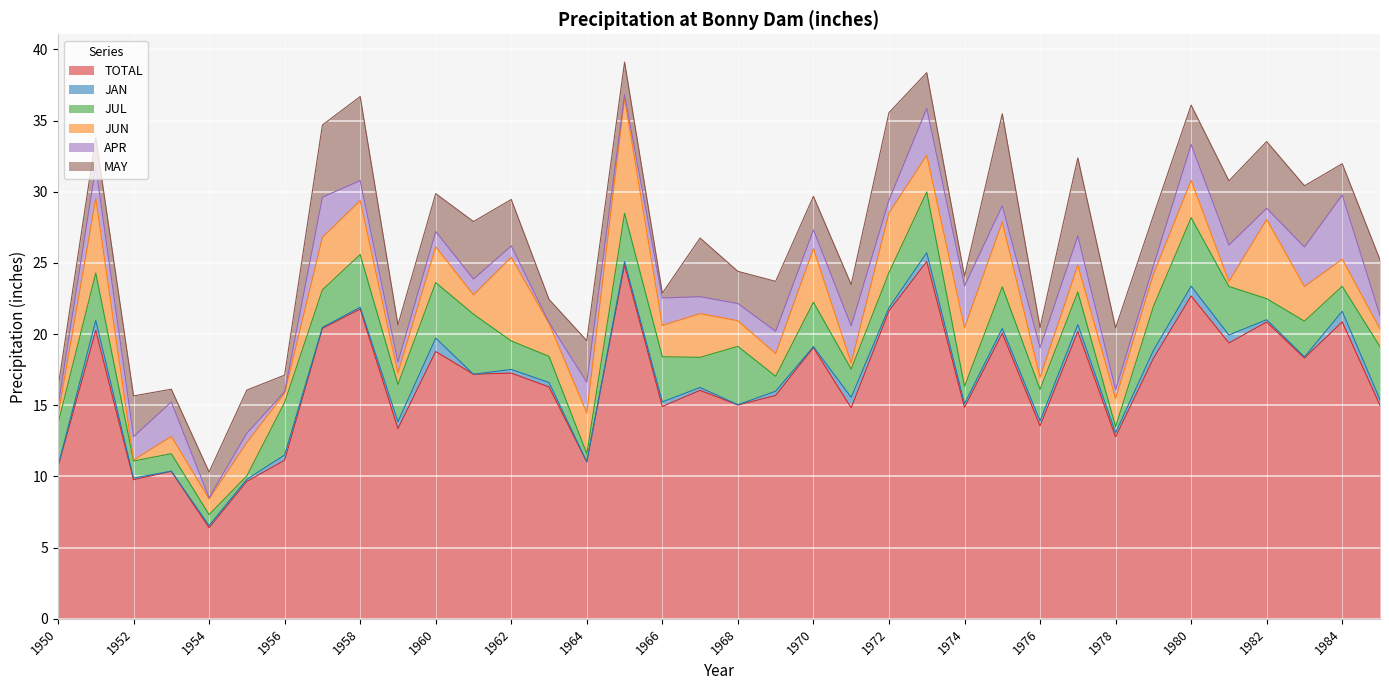

What is the difference between the JUN values at 1955 and 1956?

1.7